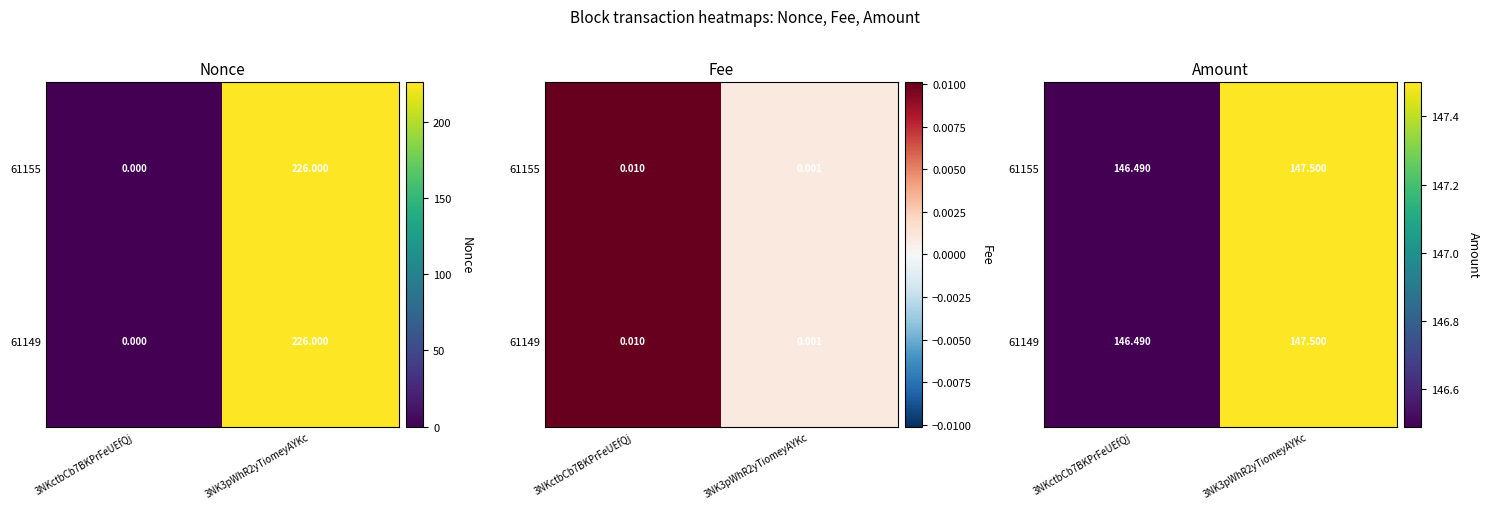

What is the sum of the 61149 values at 3NK3pWhR2yTiomeyAYKc and 3NKctbCb7BKPrFeUEfQj?

294.0